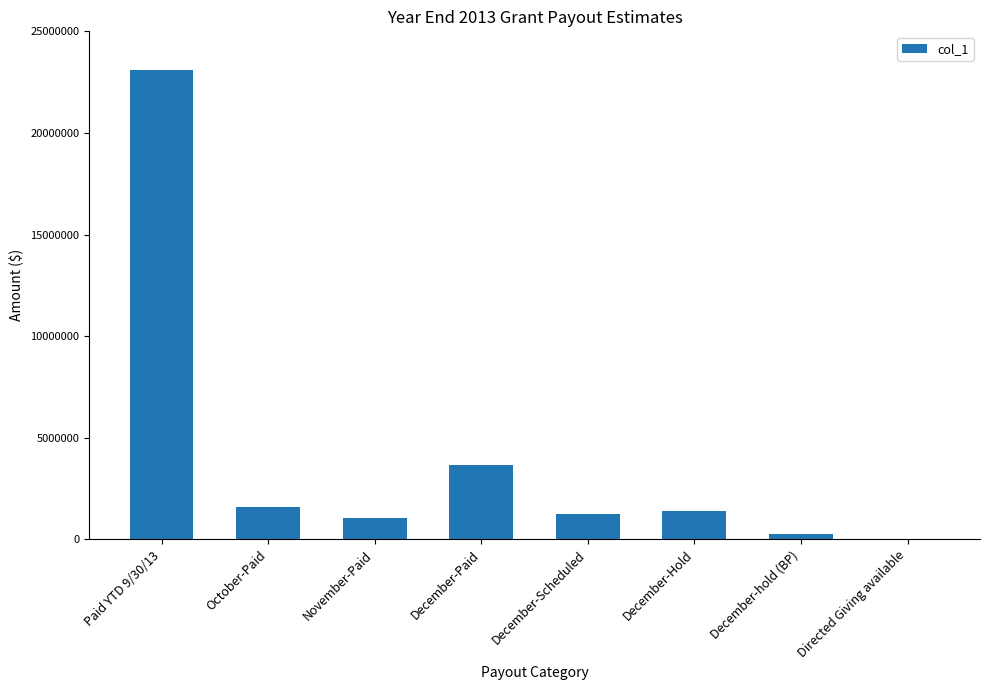

What is the difference between the values at December-Hold and Paid YTD 9/30/13?

21702567